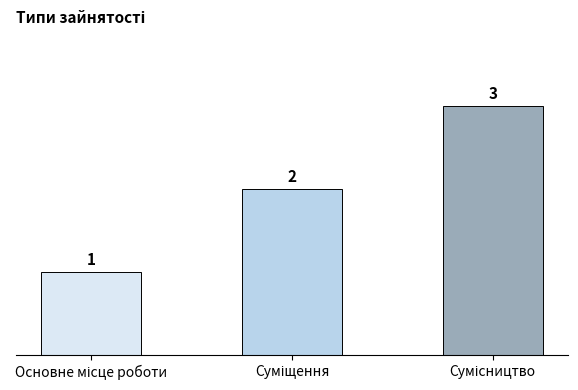

What is the value of the 3rd bar from the left?

3